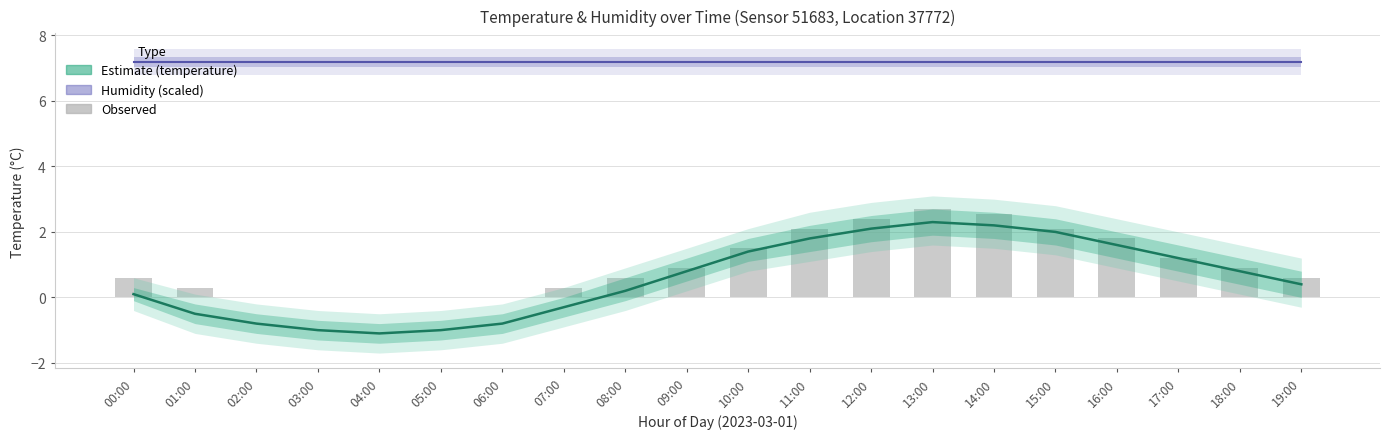

At which category does the chart reach its minimum across all series?

04:00